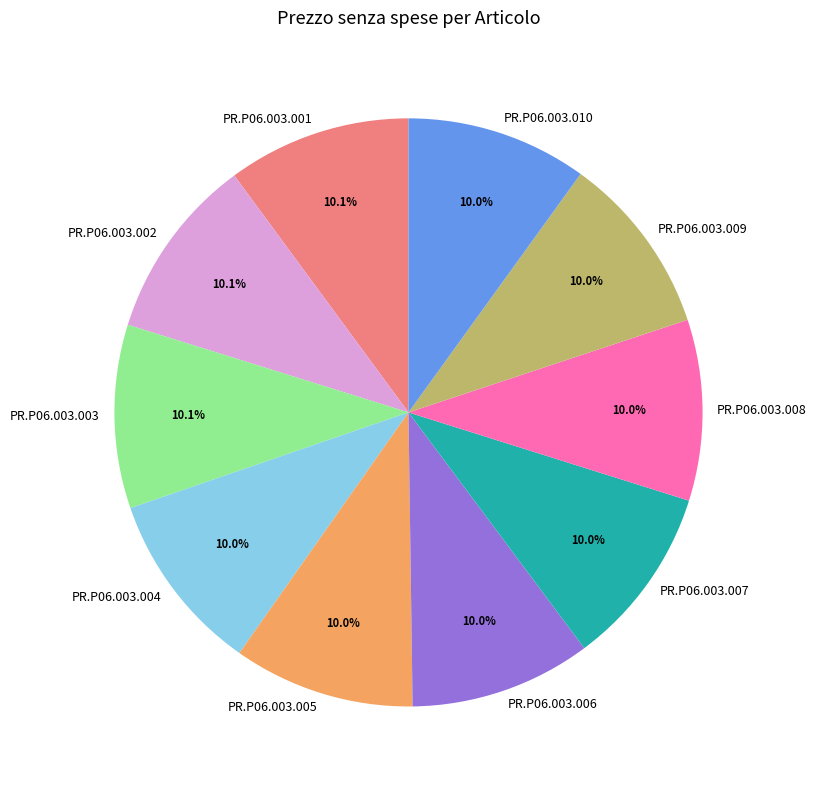

Does any single category account for the majority?

No